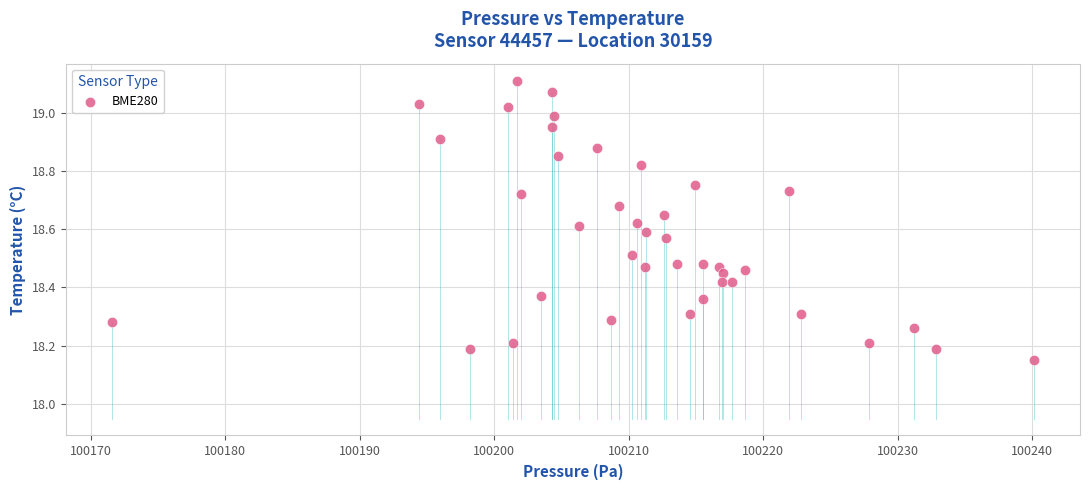

What is the range of Y values (max minus min)?

1.0